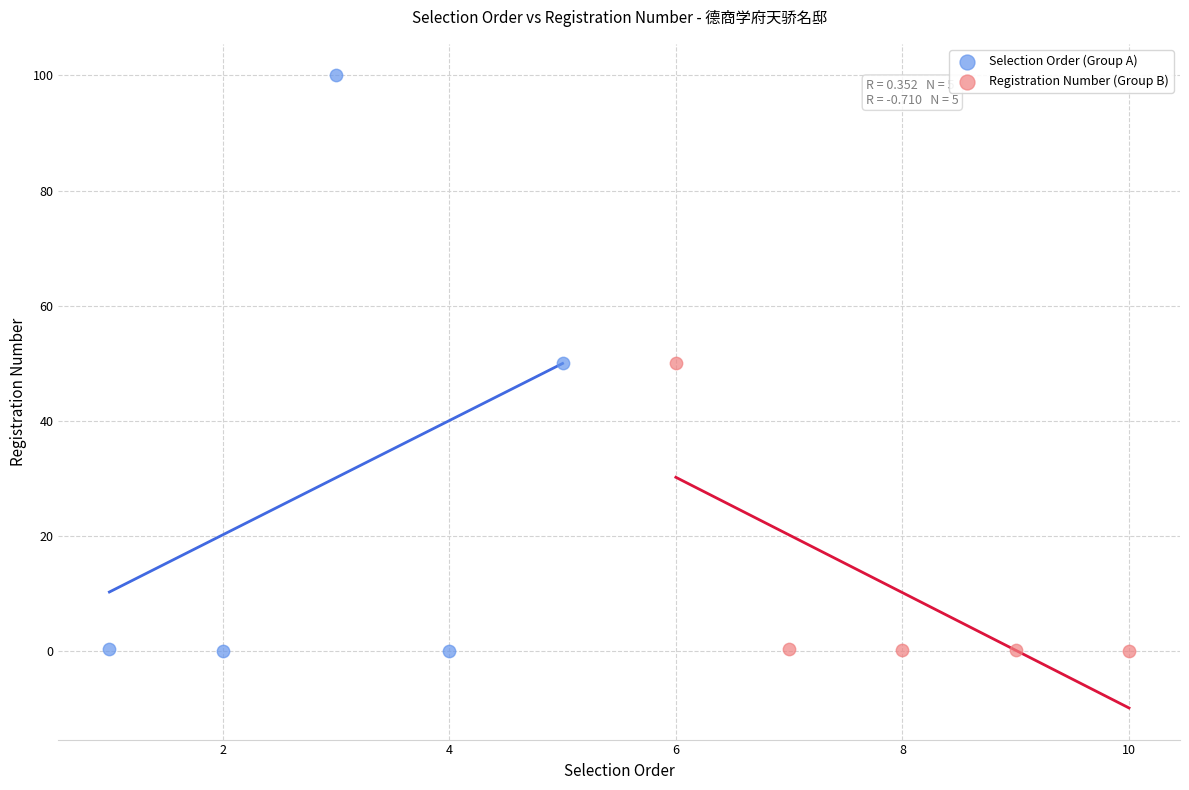

Which series has the largest Y range (max minus min)?

Selection Order (Group A)